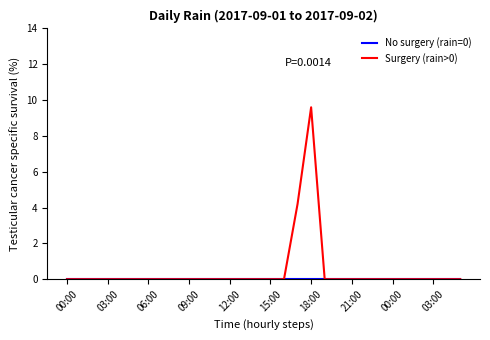

Which series has the largest range (max minus min)?

Surgery (rain>0)